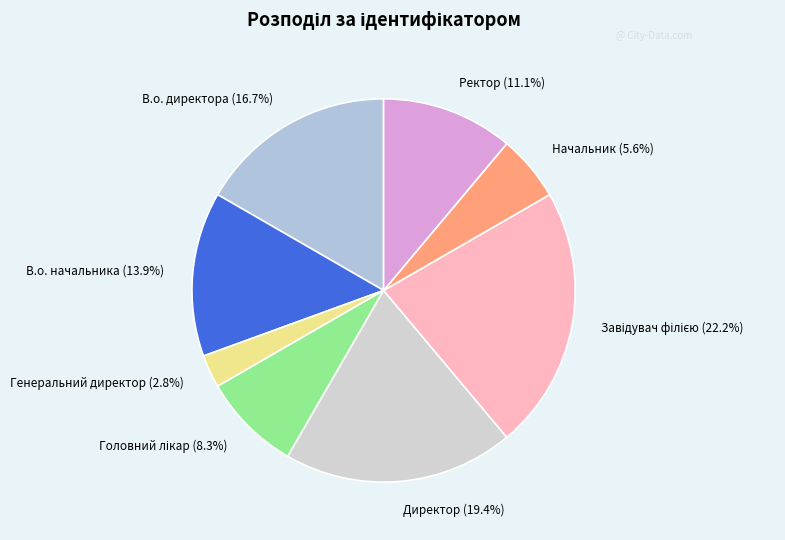

What percentage is NOT represented by Ректор (11.1%)?

88.9%